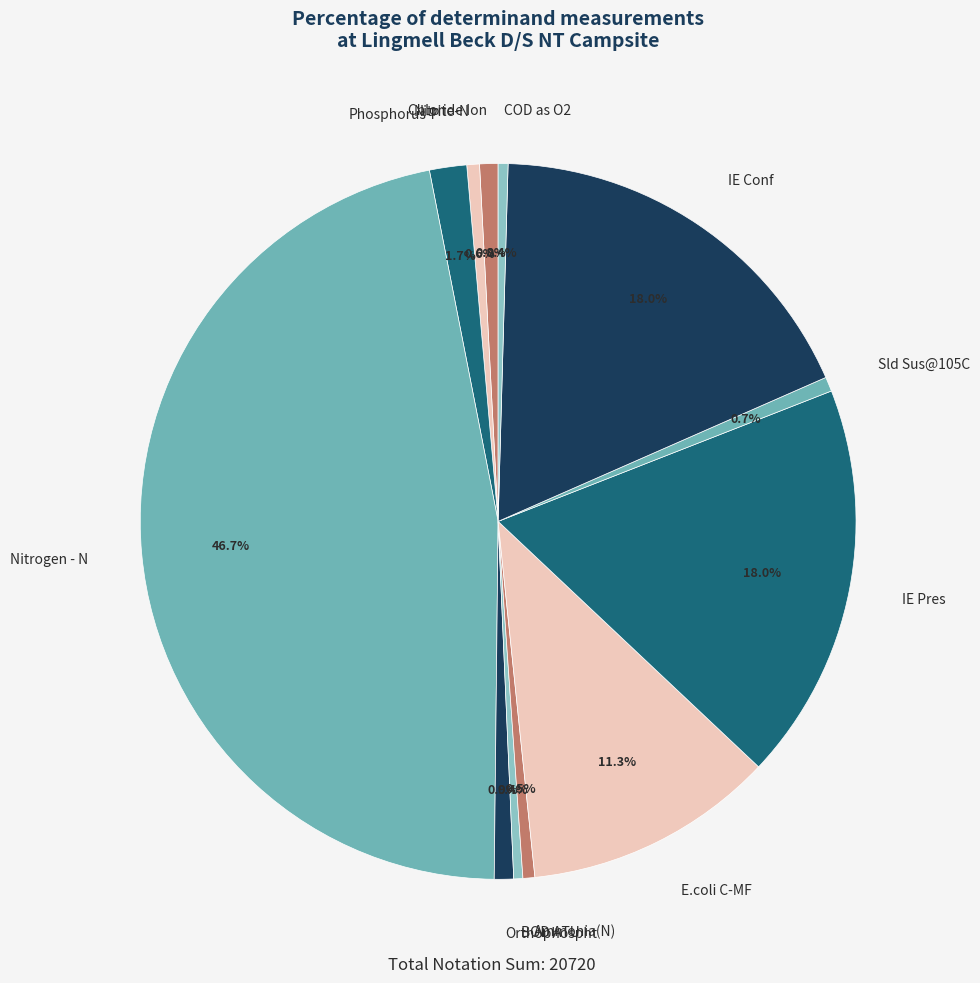

Does IE Pres represent more than half of the total?

No